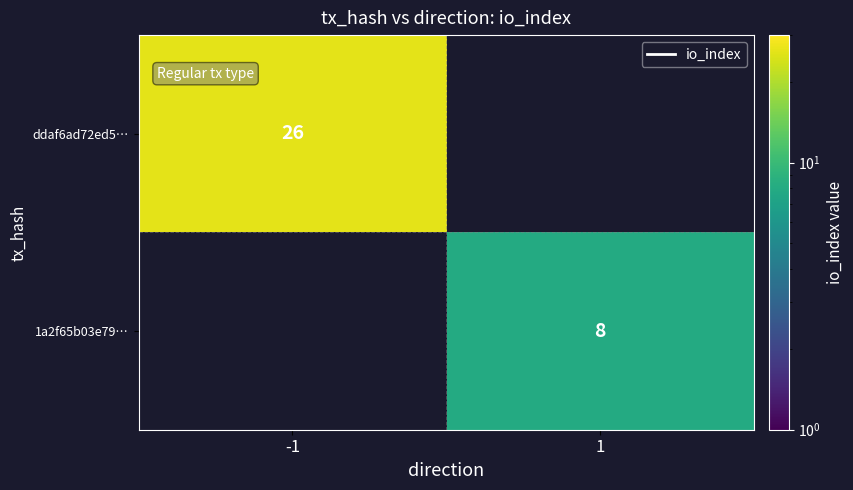

Is it true that ddaf6ad72ed5… equals 17.6 at -1?

False